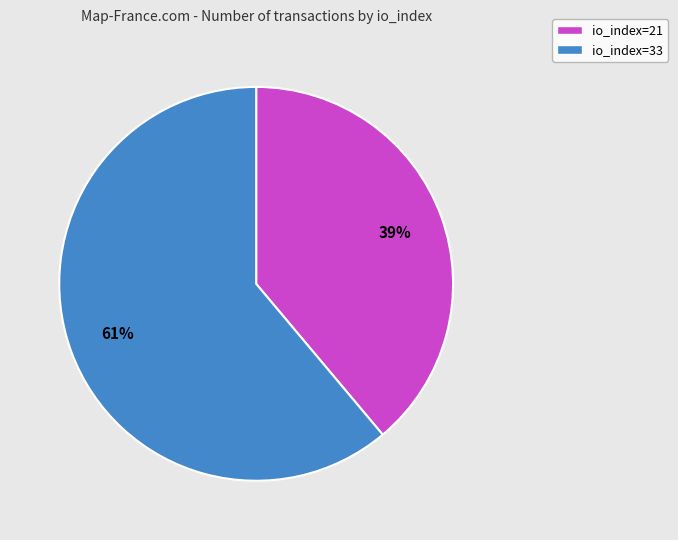

Is it true that io_index=21 is 32% of the pie?

False